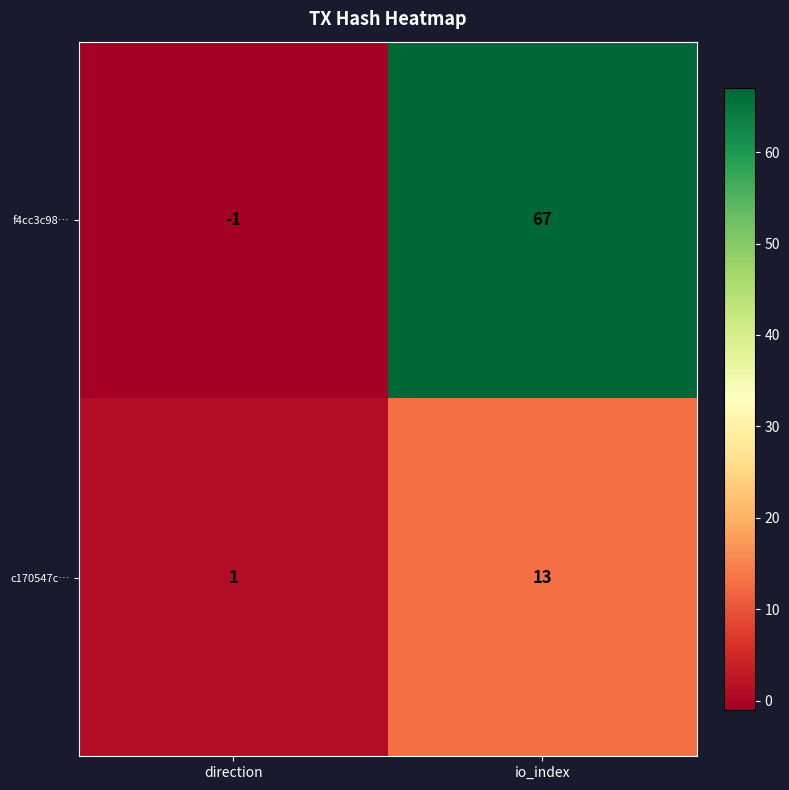

Reading right to left, transcribe all the data shown in this chart.

f4cc3c98…: 67	-1
c170547c…: 13	1